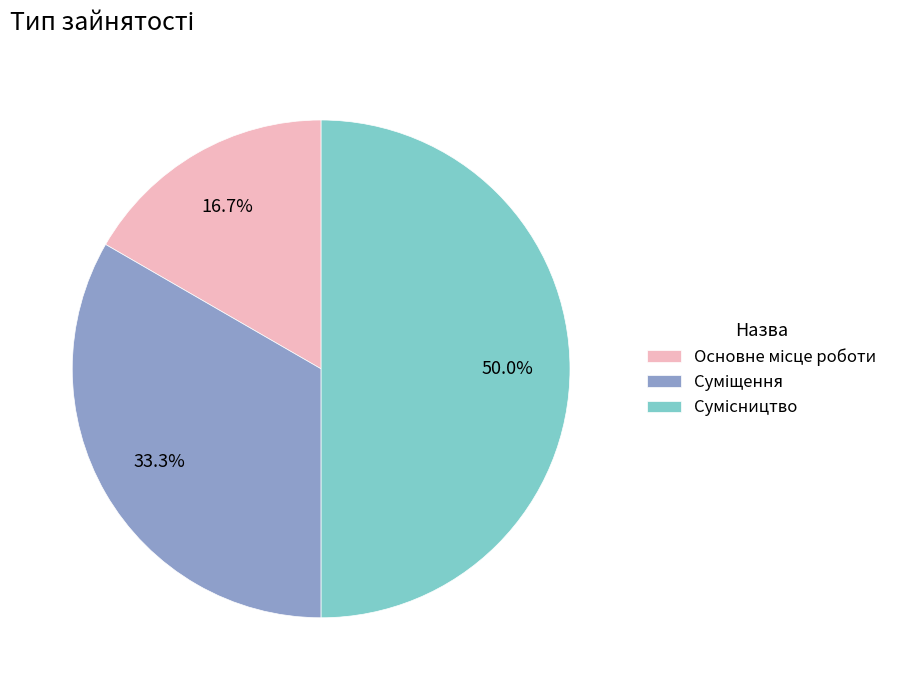

Which category has the smallest portion of the pie?

Основне місце роботи